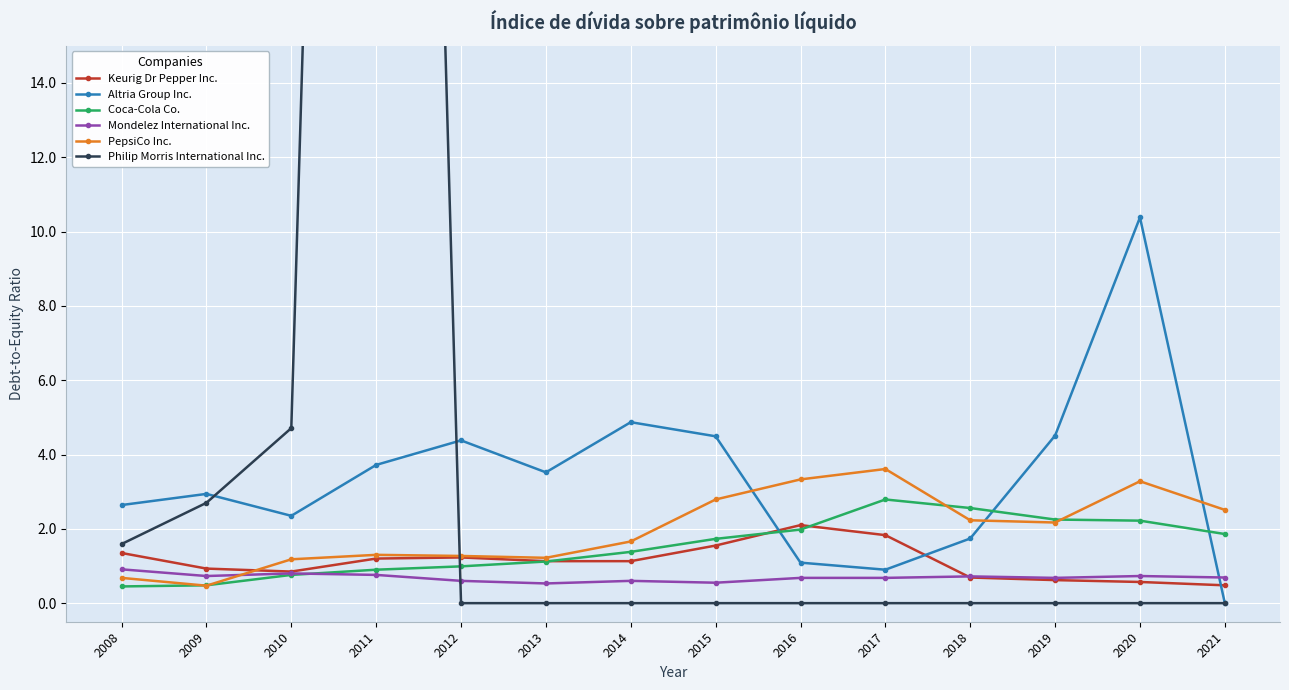

What is the maximum value for Coca-Cola Co.?

2.8